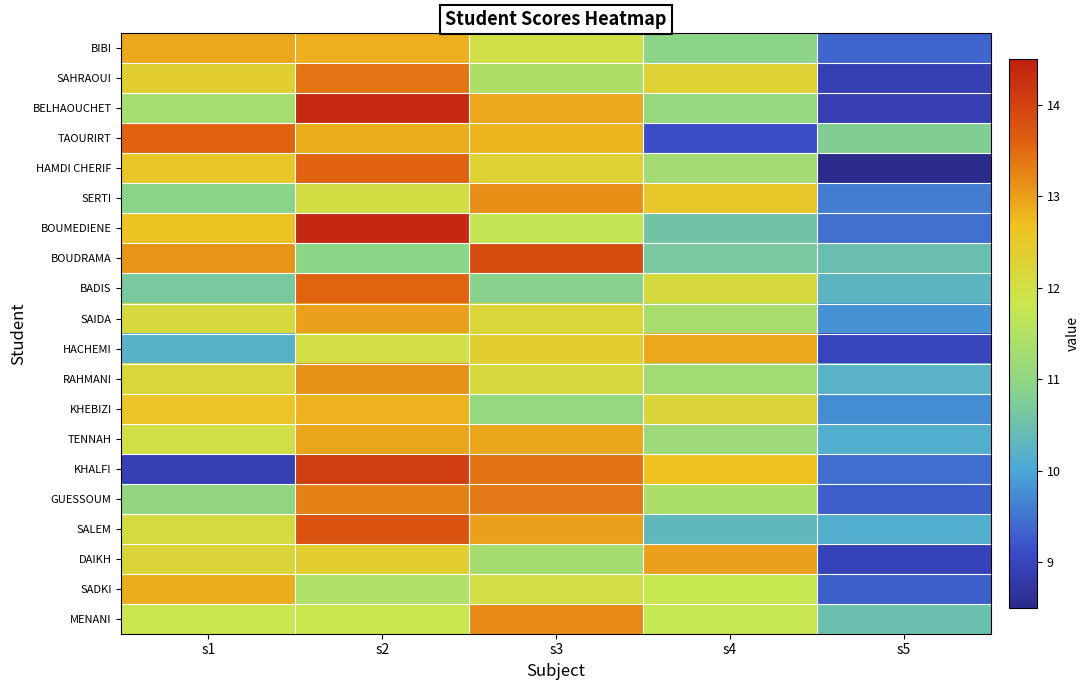

Rank the series by their maximum value, from lowest to highest.

KHEBIZI, SADKI, BIBI, HACHEMI, TENNAH, SAIDA, DAIKH, RAHMANI, SERTI, MENANI, GUESSOUM, SAHRAOUI, BADIS, TAOURIRT, HAMDI CHERIF, SALEM, BOUDRAMA, KHALFI, BELHAOUCHET, BOUMEDIENE